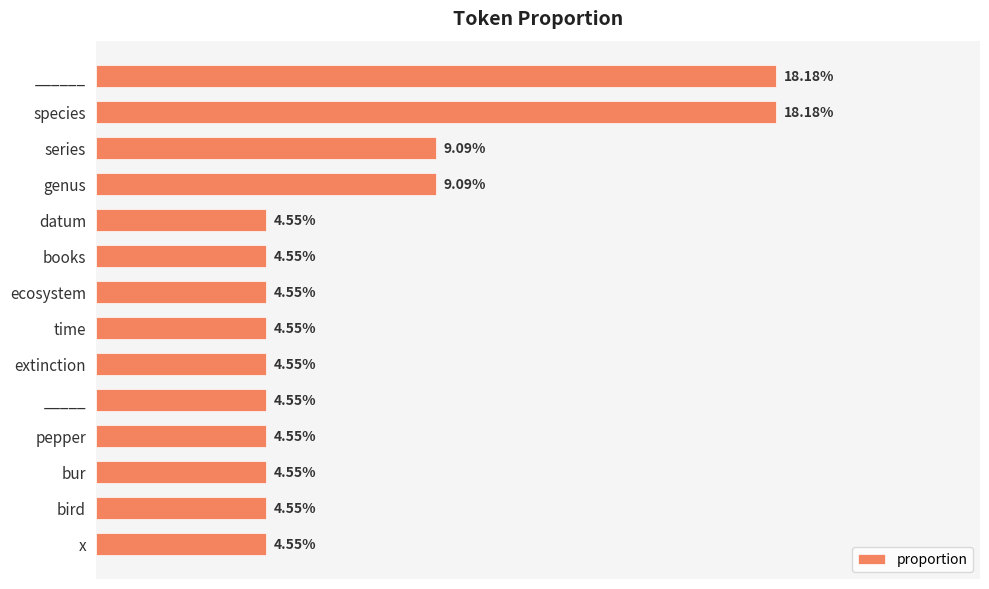

What is the sum of all values?

1.0